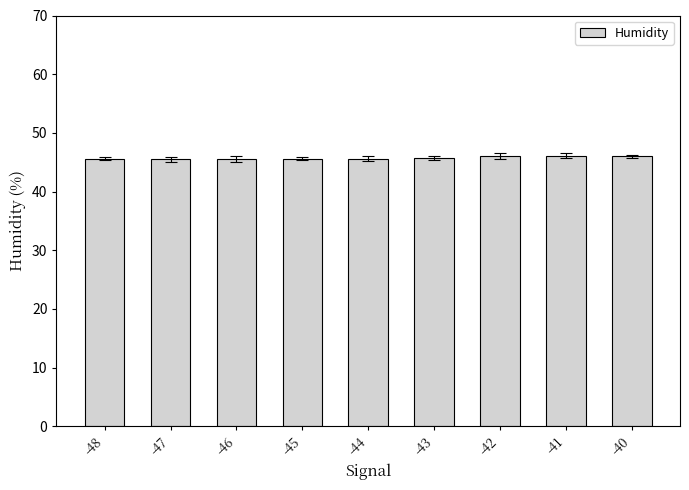

True or false: the data shows 45.5 at -47.

True